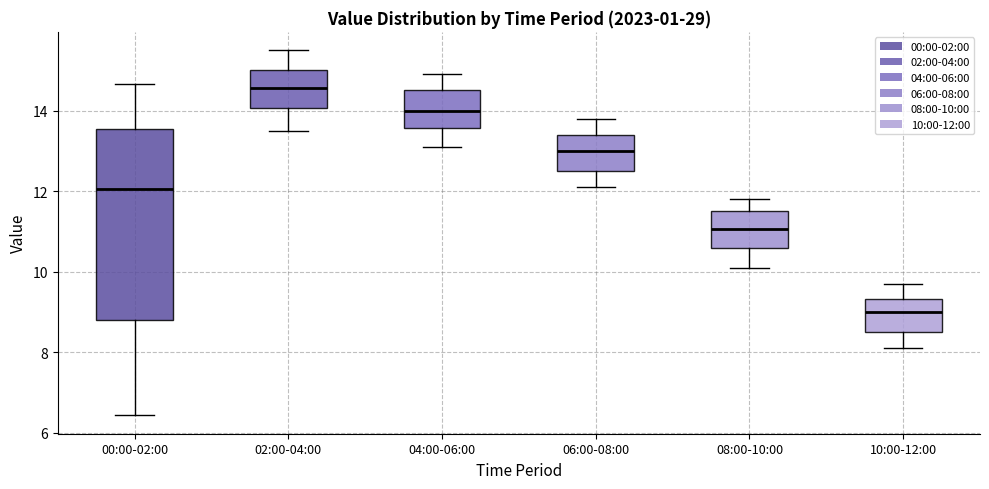

Reading left to right, read every box against the y-axis: the position of its median line, the range the box covers, and the ends of its whiskers. The values are not printed on the chart, so give them approximately, as read against the axis.

00:00-02:00: median 12.0, box 8.8 to 13.6, whiskers 6.4 to 14.6
02:00-04:00: median 14.6, box 14.0 to 15.0, whiskers 13.6 to 15.6
04:00-06:00: median 14.0, box 13.6 to 14.6, whiskers 13.2 to 15.0
06:00-08:00: median 13.0, box 12.6 to 13.4, whiskers 12.2 to 13.8
08:00-10:00: median 11.0, box 10.6 to 11.6, whiskers 10.2 to 11.8
10:00-12:00: median 9.0, box 8.6 to 9.4, whiskers 8.2 to 9.8